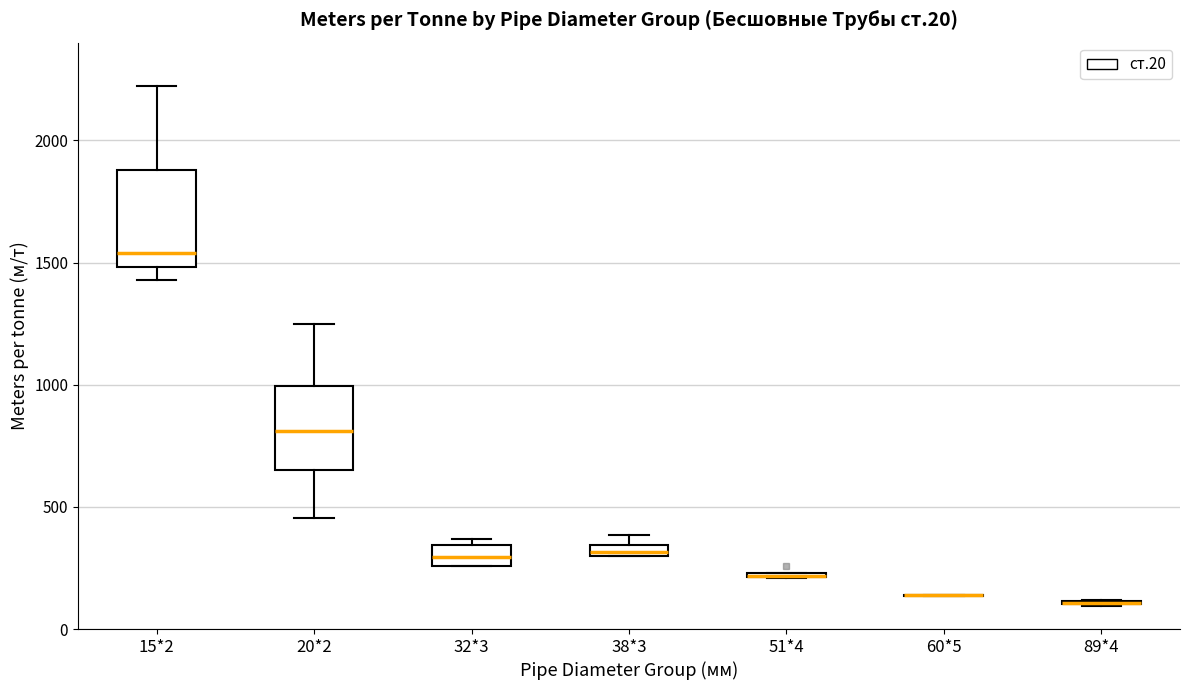

Comparing the boxes themselves (not the whiskers), which one is the tallest?

15*2